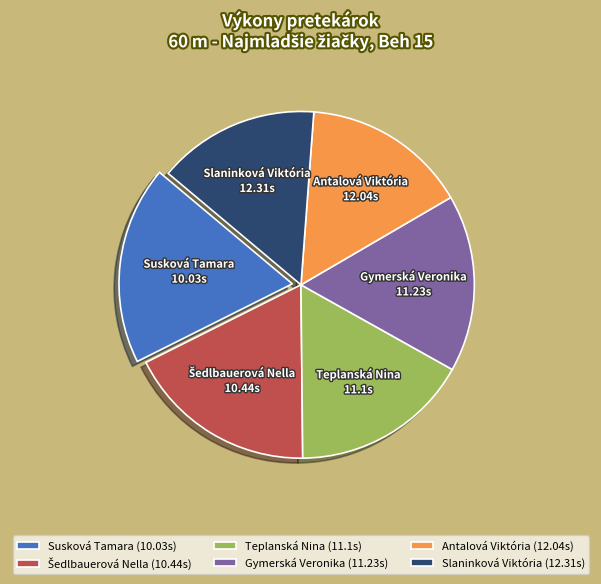

The Gymerská Veronika (11.23s) slice represents 3% of the pie. True or false?

False